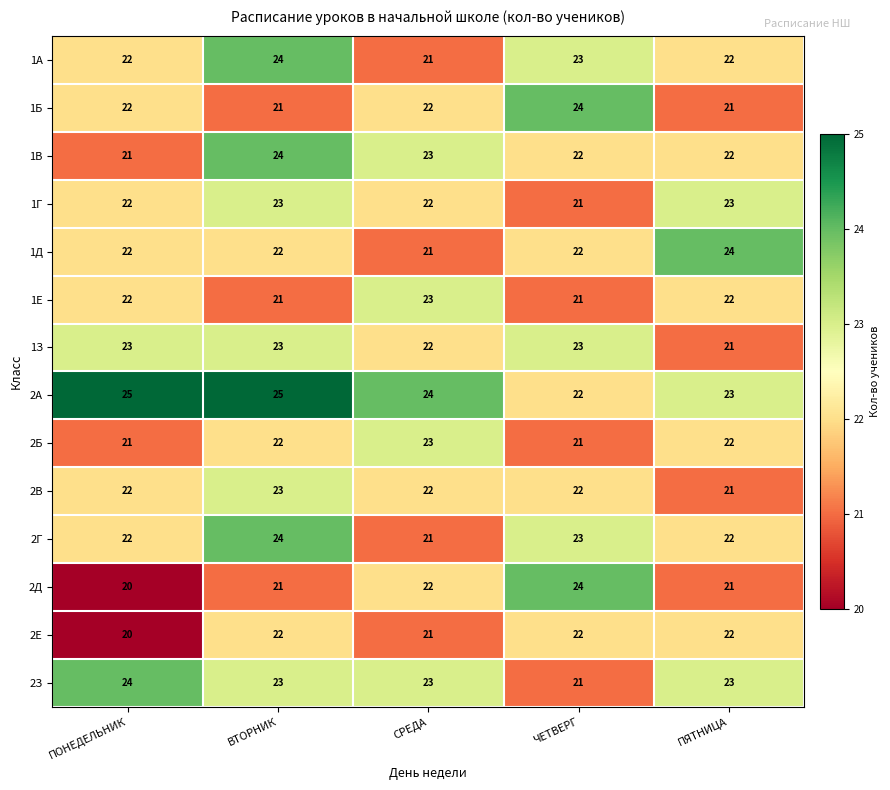

The 1Д series shows 24 at ПЯТНИЦА. True or false?

True